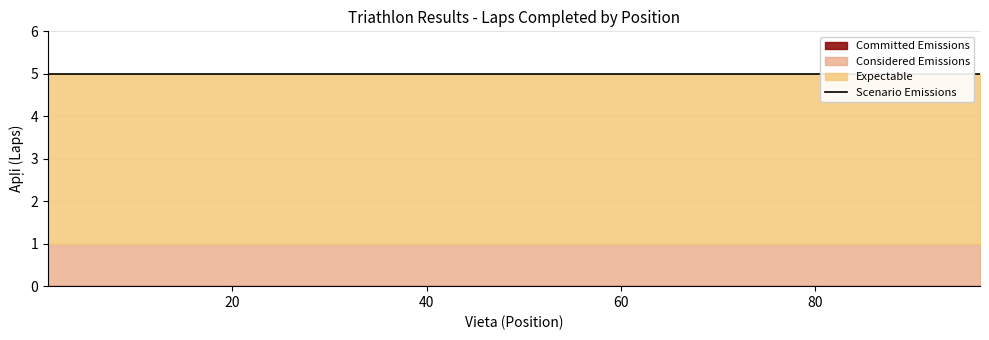

What is the value of the Committed Emissions point at the 18th from the left?

5